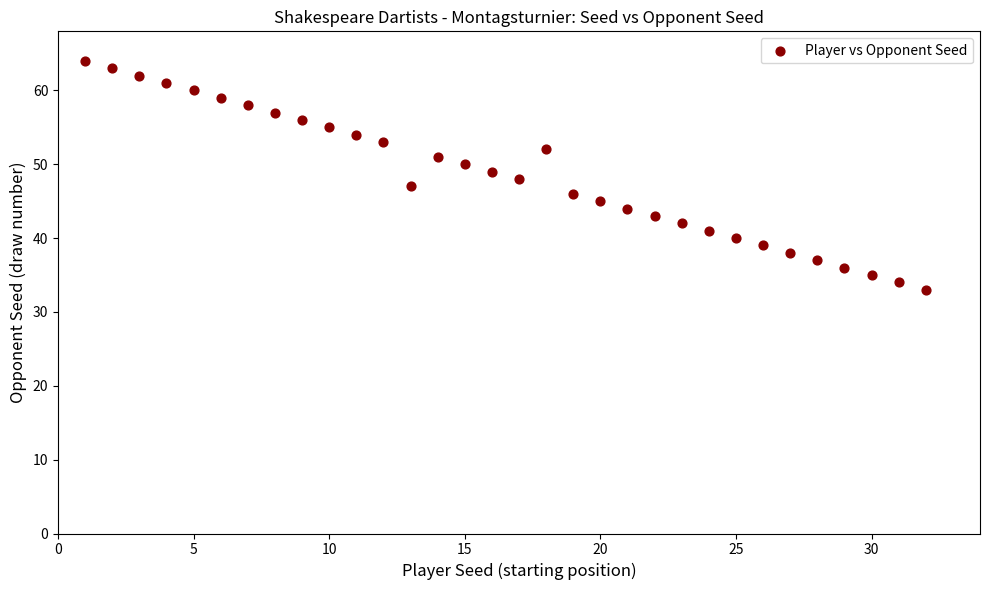

What is the range of X values (max minus min)?

31